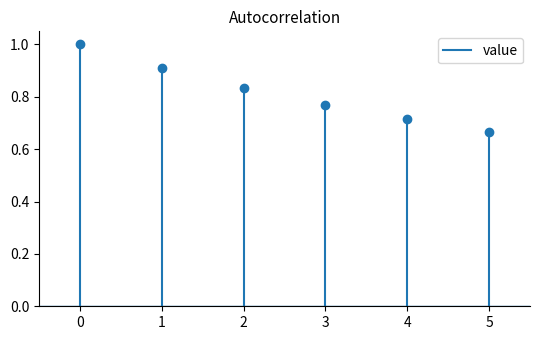

True or false: the data shows 2 at 0.

False